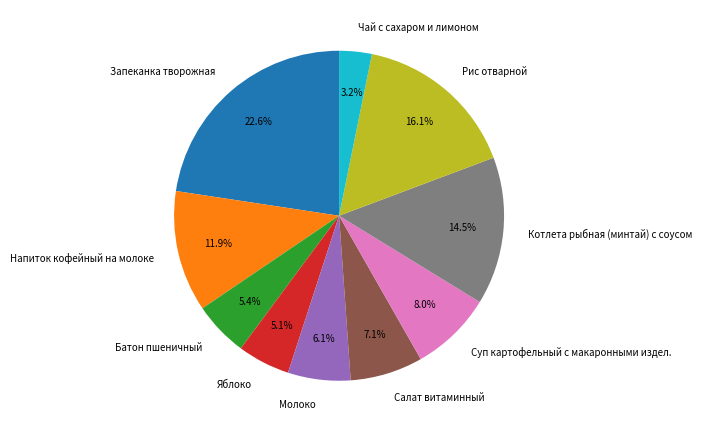

To the nearest percent, what is the difference between the largest and smallest slice percentages?

19%